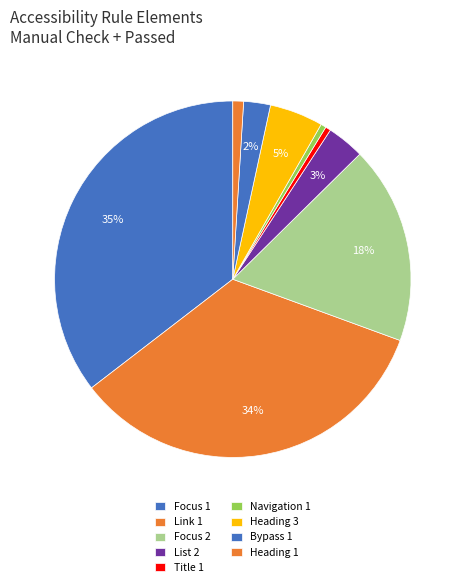

Count the number of slices in the pie.

9